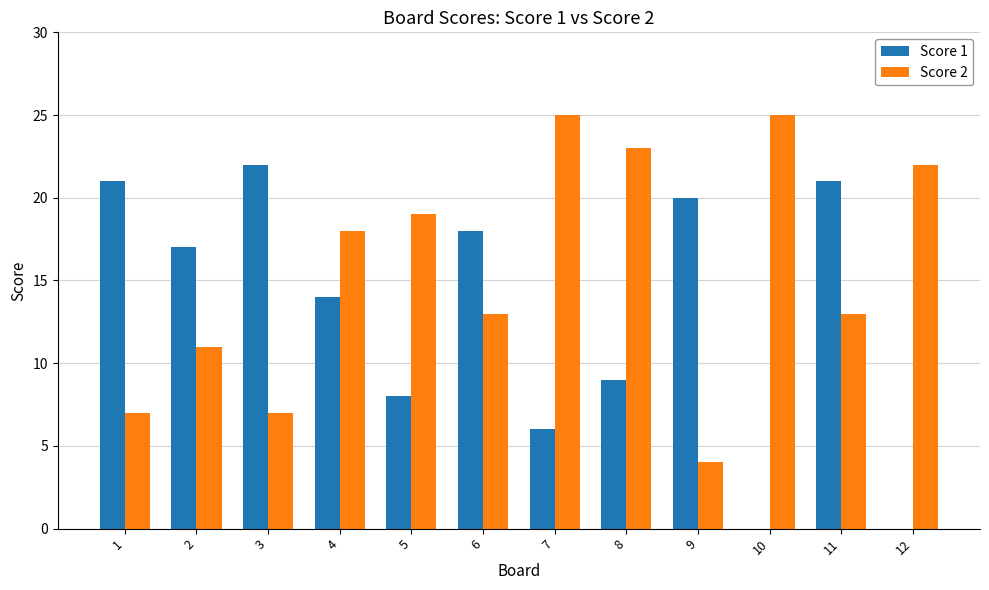

The Score 1 series shows 0 at 10. True or false?

True